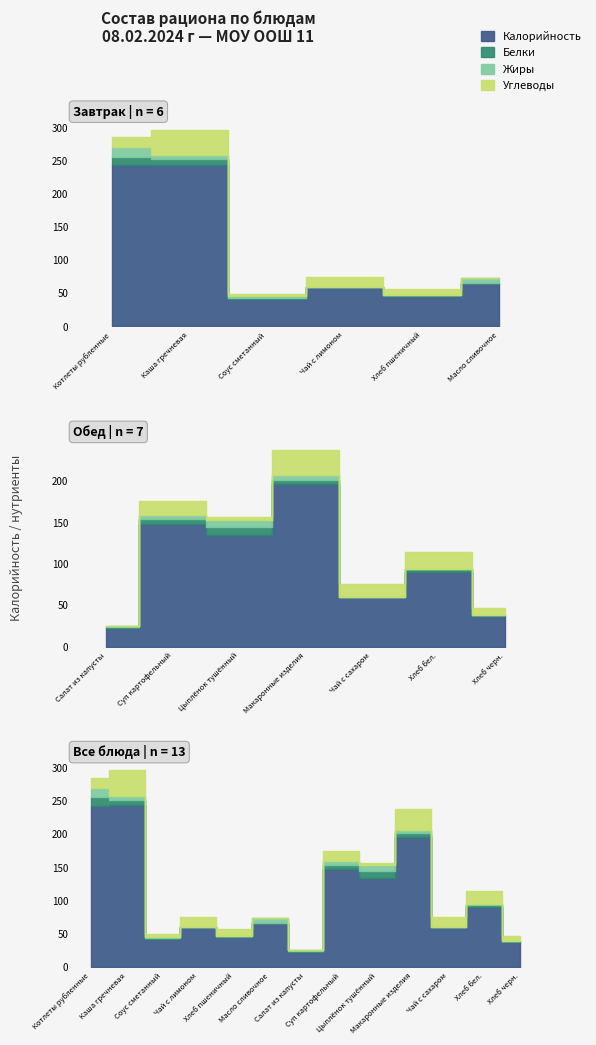

The value of Углеводы at Масло сливочное is 0.1. True or false?

True